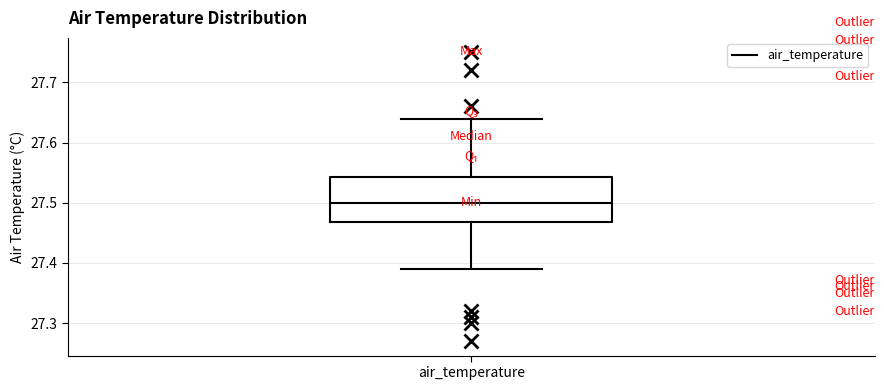

Where does the median line of the box for air_temperature sit on the y-axis? The values are not printed on the chart, so give them approximately, as read against the axis.

27.50